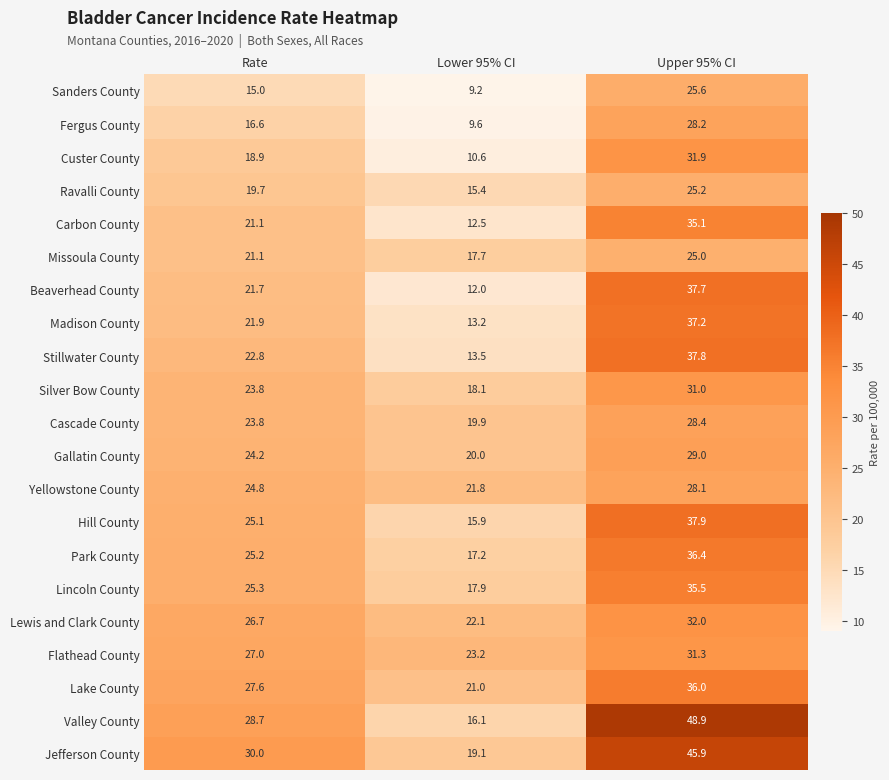

Rank the series at Lower 95% CI from highest to lowest value.

Flathead County, Lewis and Clark County, Yellowstone County, Lake County, Gallatin County, Cascade County, Jefferson County, Silver Bow County, Lincoln County, Missoula County, Park County, Valley County, Hill County, Ravalli County, Stillwater County, Madison County, Carbon County, Beaverhead County, Custer County, Fergus County, Sanders County